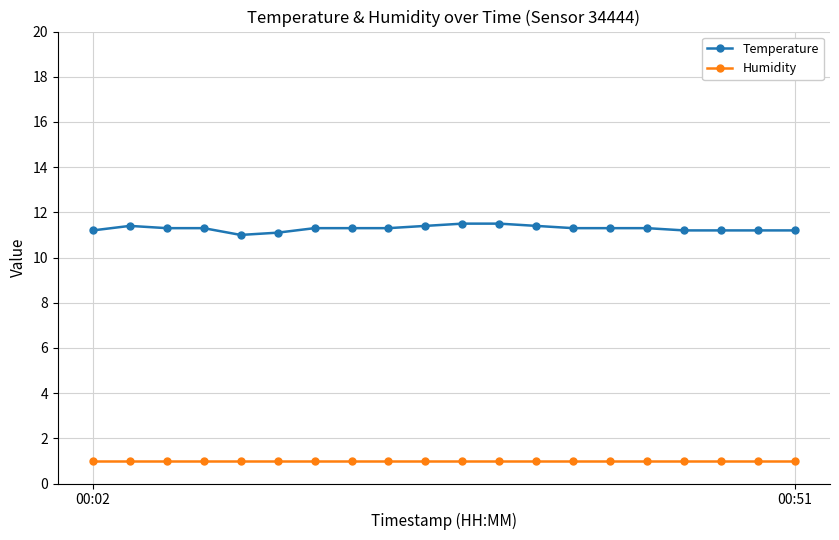

What is the maximum value for Humidity?

1.0